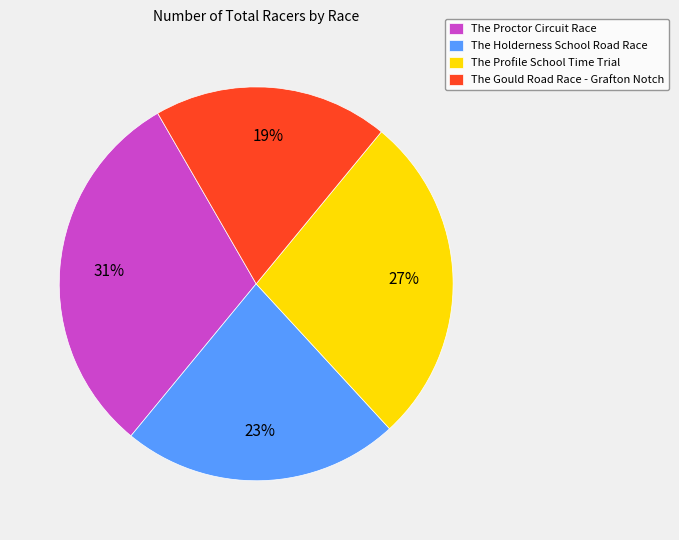

How many segments does this pie chart have?

4